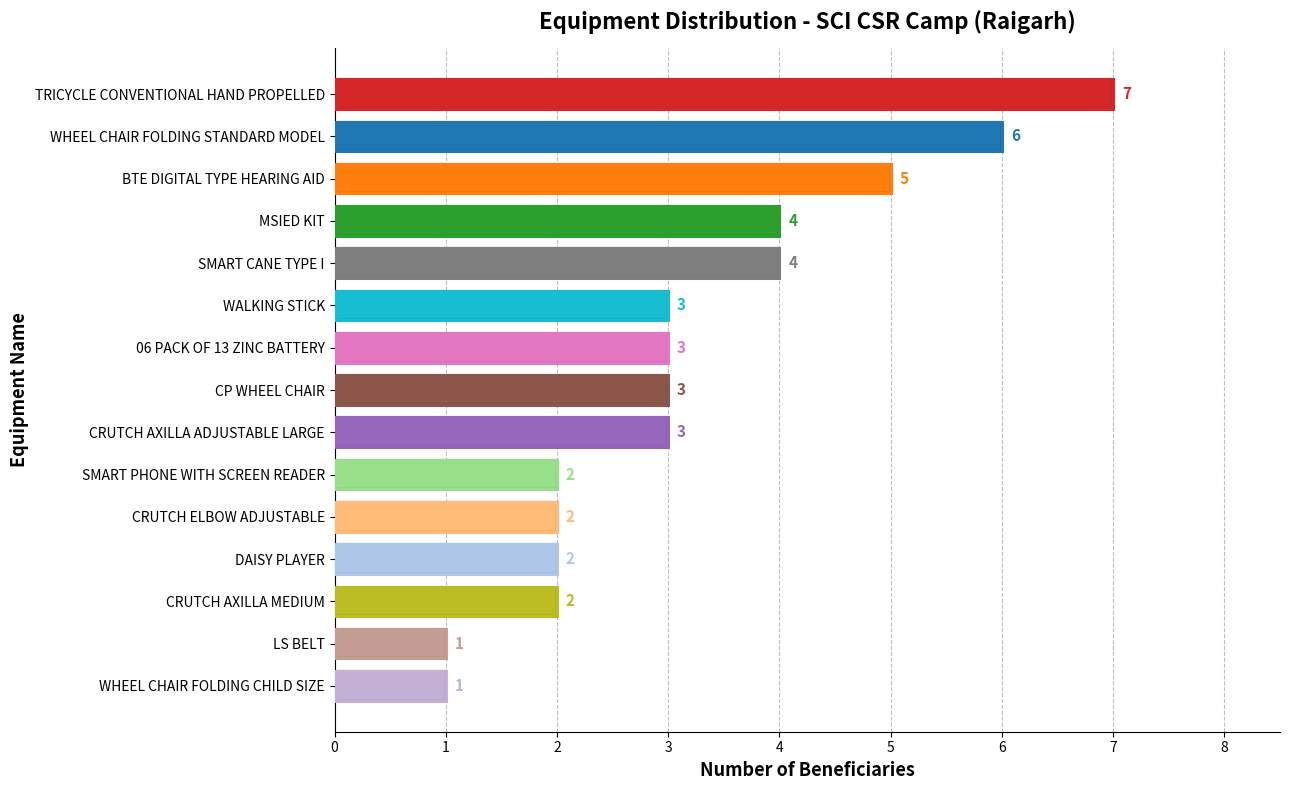

How many values are between 2 and 4?

10